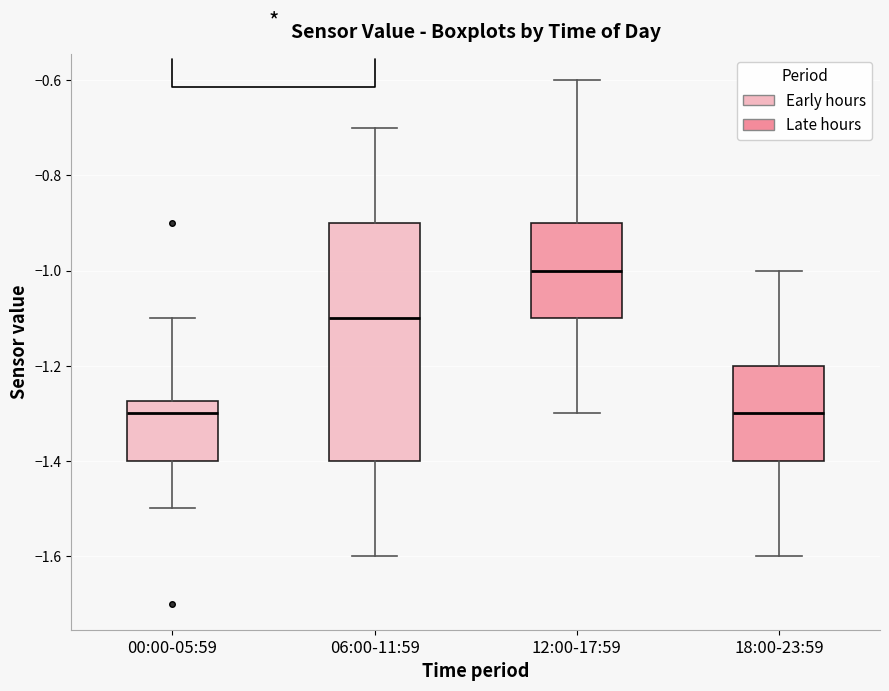

Reading left to right, read every box against the y-axis: the position of its median line, the range the box covers, and the ends of its whiskers. The values are not printed on the chart, so give them approximately, as read against the axis.

00:00-05:59: median -1.30, box -1.40 to -1.28, whiskers -1.50 to -1.10
06:00-11:59: median -1.10, box -1.40 to -0.90, whiskers -1.60 to -0.70
12:00-17:59: median -1.00, box -1.10 to -0.90, whiskers -1.30 to -0.60
18:00-23:59: median -1.30, box -1.40 to -1.20, whiskers -1.60 to -1.00